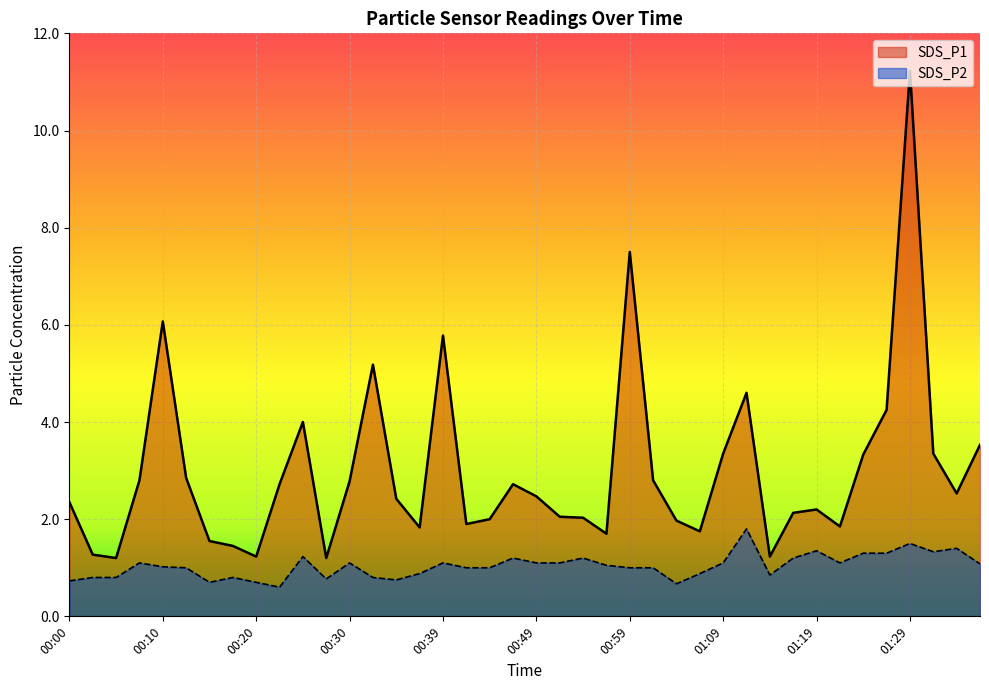

At which label is SDS_P1 closest to 6?

00:10